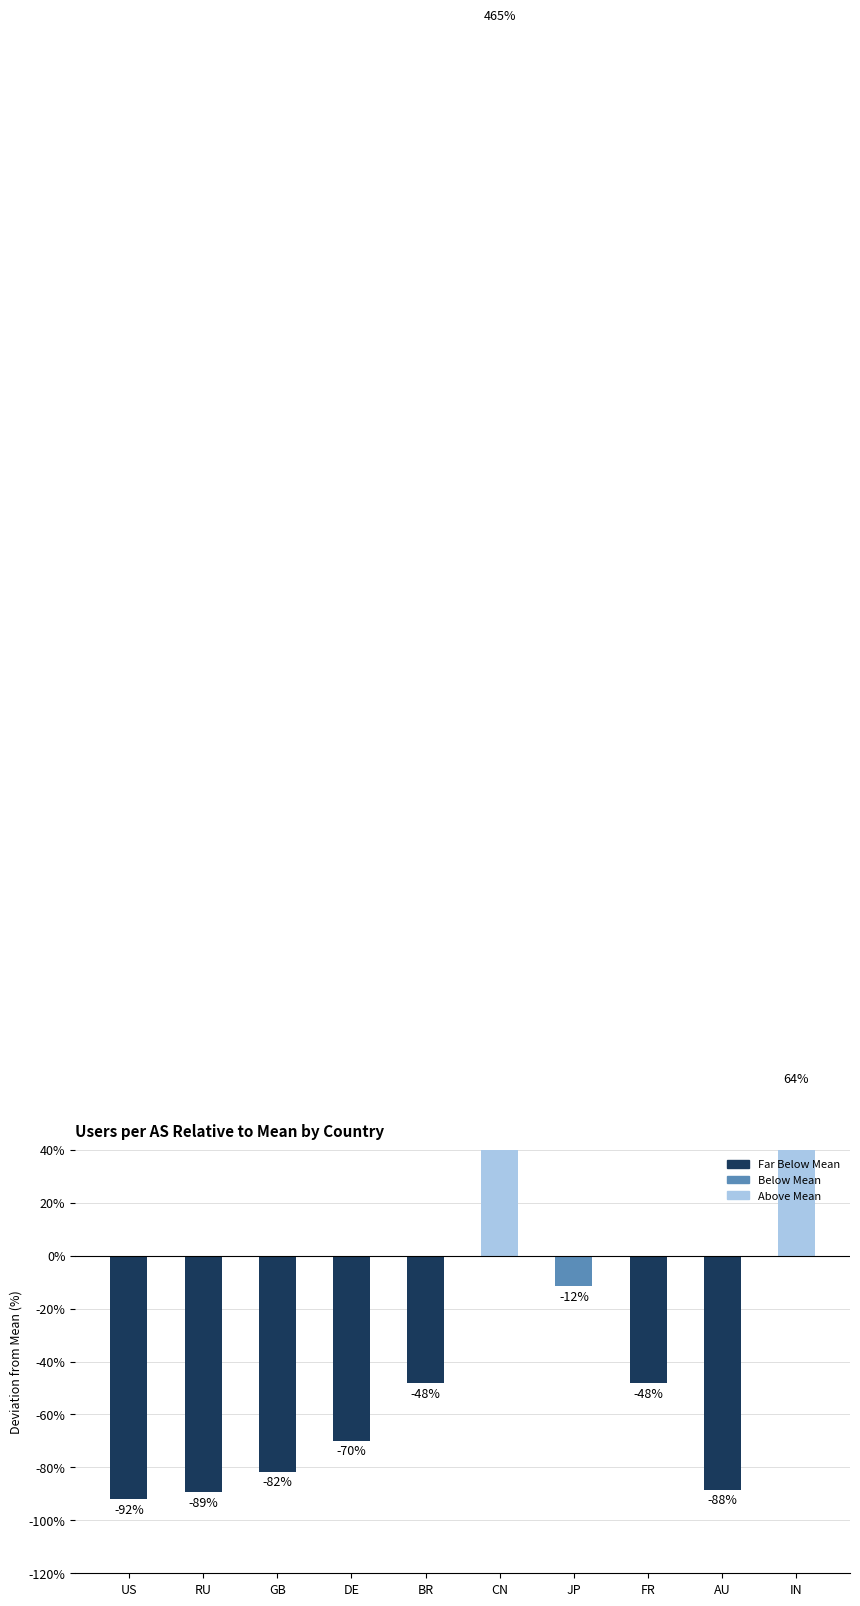

The chart shows a value of -18.2 at BR. True or false?

False